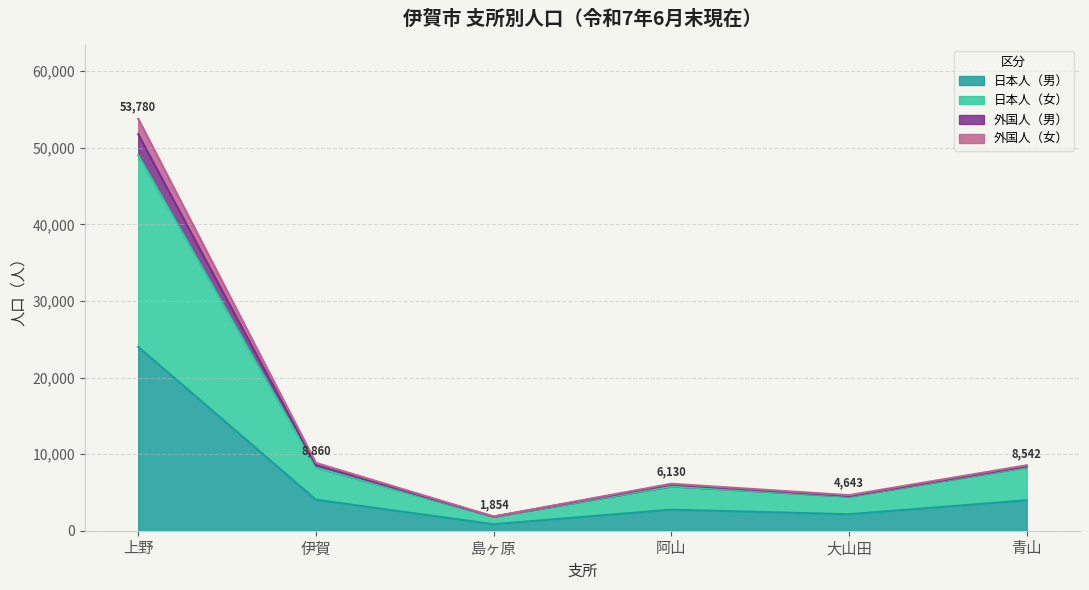

At which label is 日本人（男） closest to 12427?

伊賀